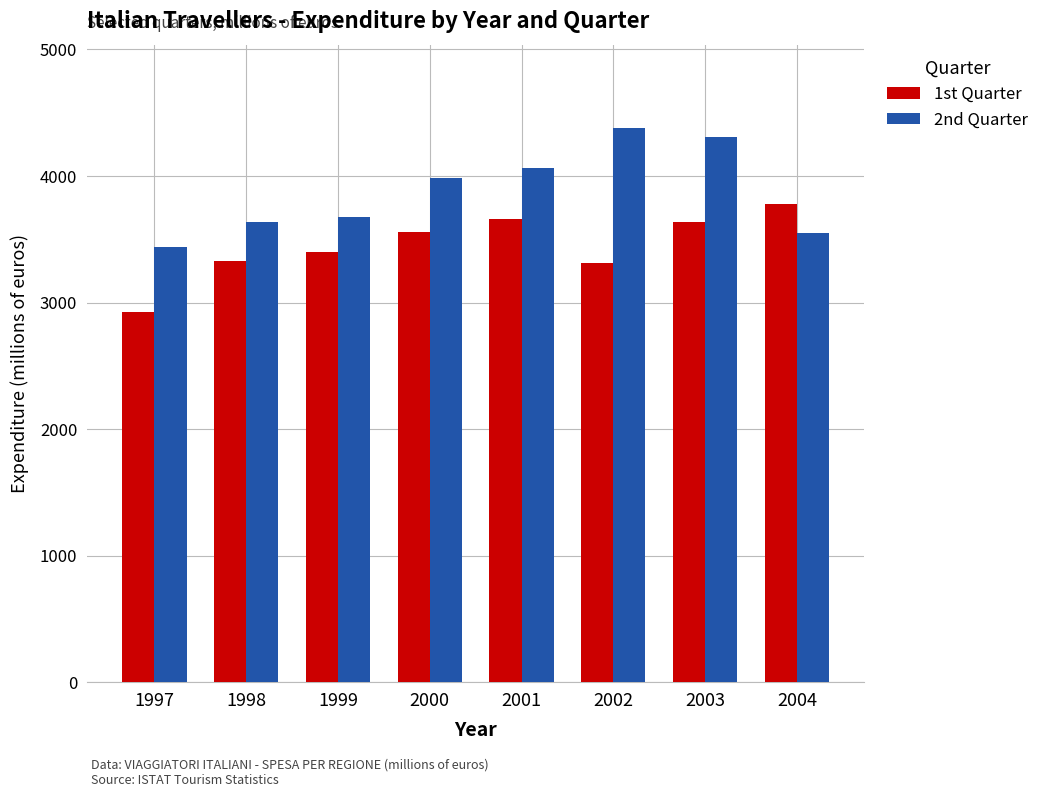

Is it true that 1st Quarter equals 3557.6 at 2000?

True